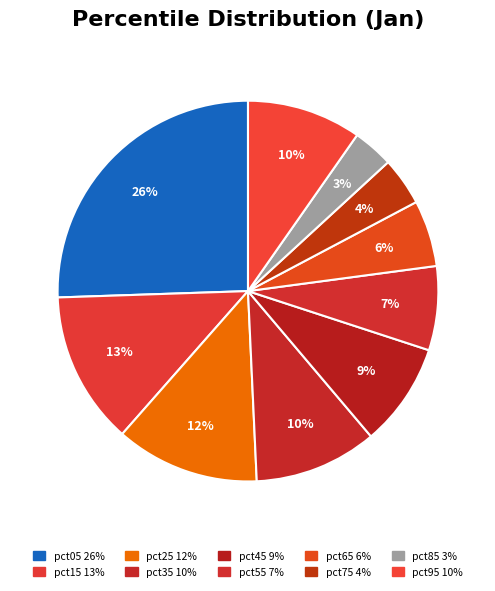

How many slices are in this pie chart?

10